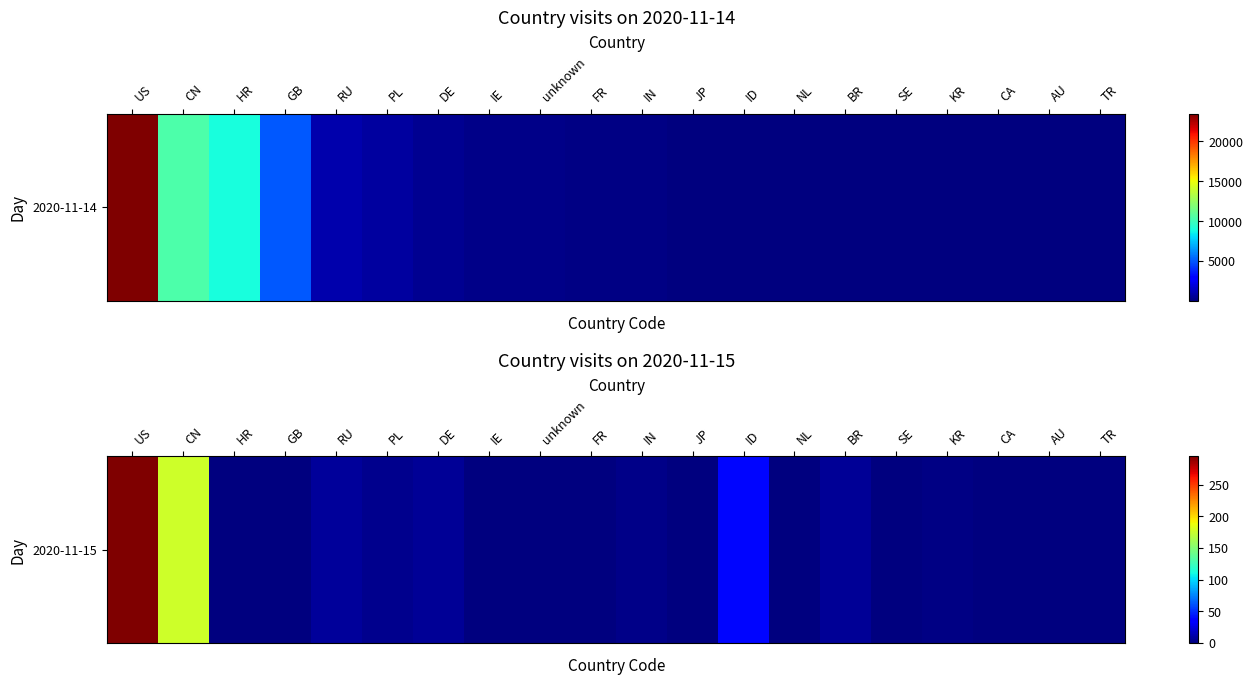

How many values are below 1?

6